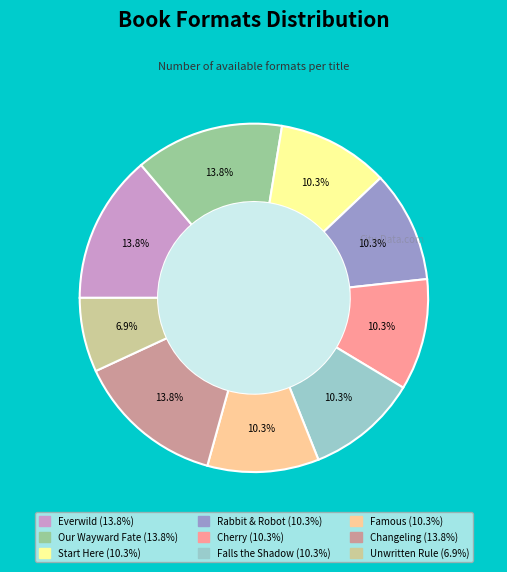

What is the ratio of the value at Famous to the value at Falls the Shadow?

1.0